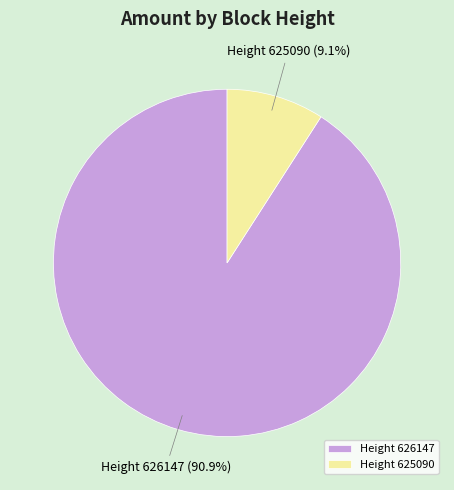

How much of the chart is everything except Height 625090?

90.9%